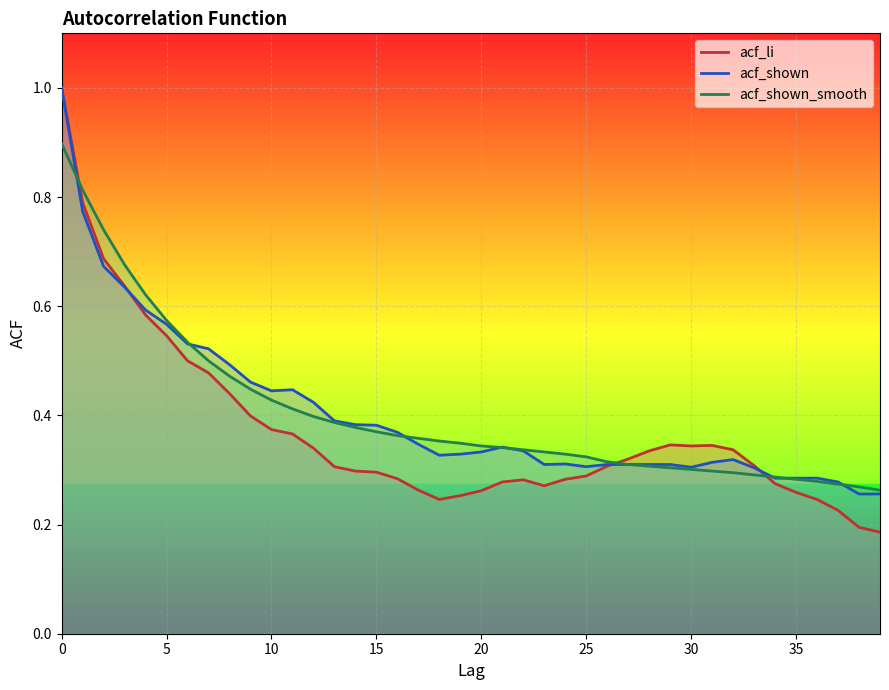

Where do acf_shown and acf_shown_smooth first cross each other?

0 and 1